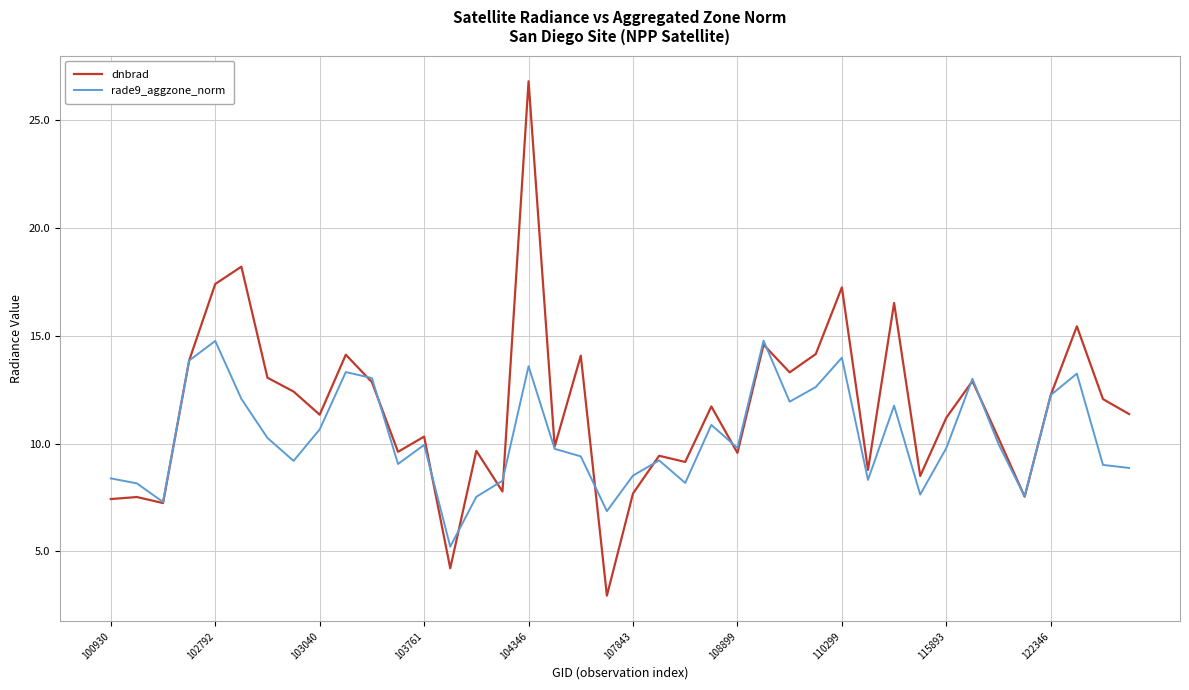

How many categories are shown in the chart?

40